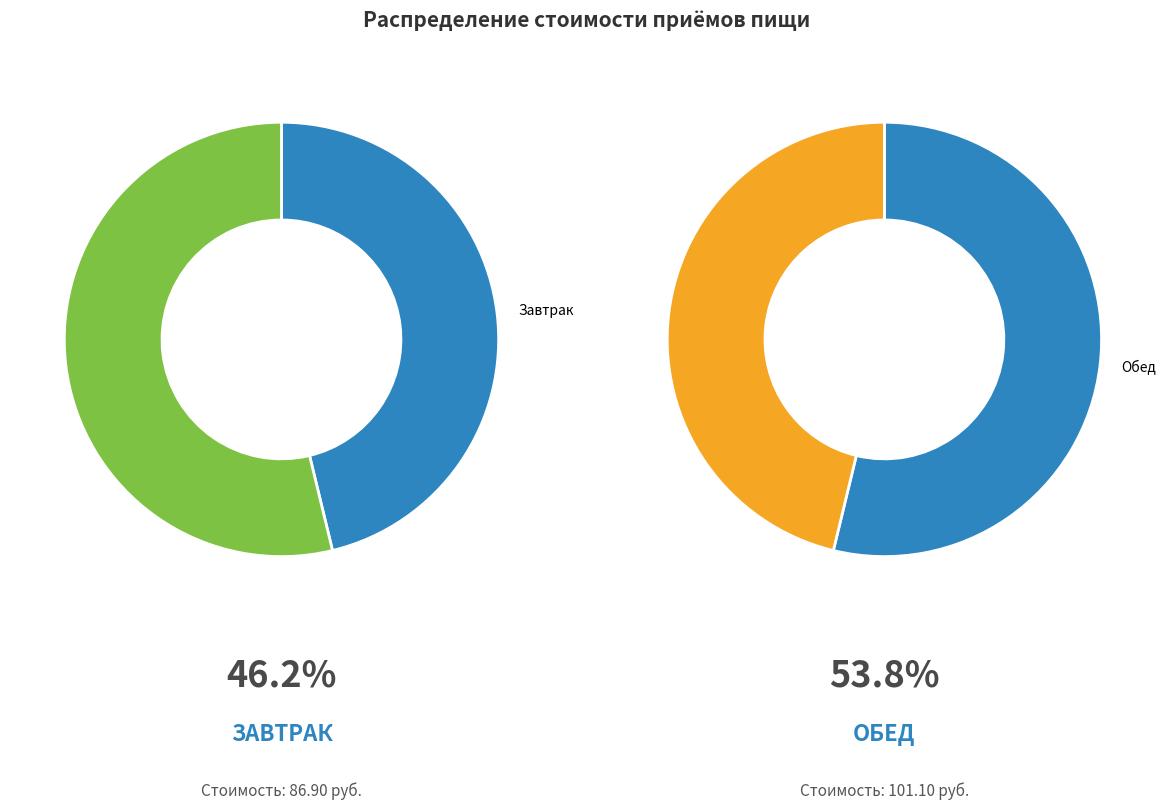

Do Завтрак and Обед together represent more than half of the pie?

Yes